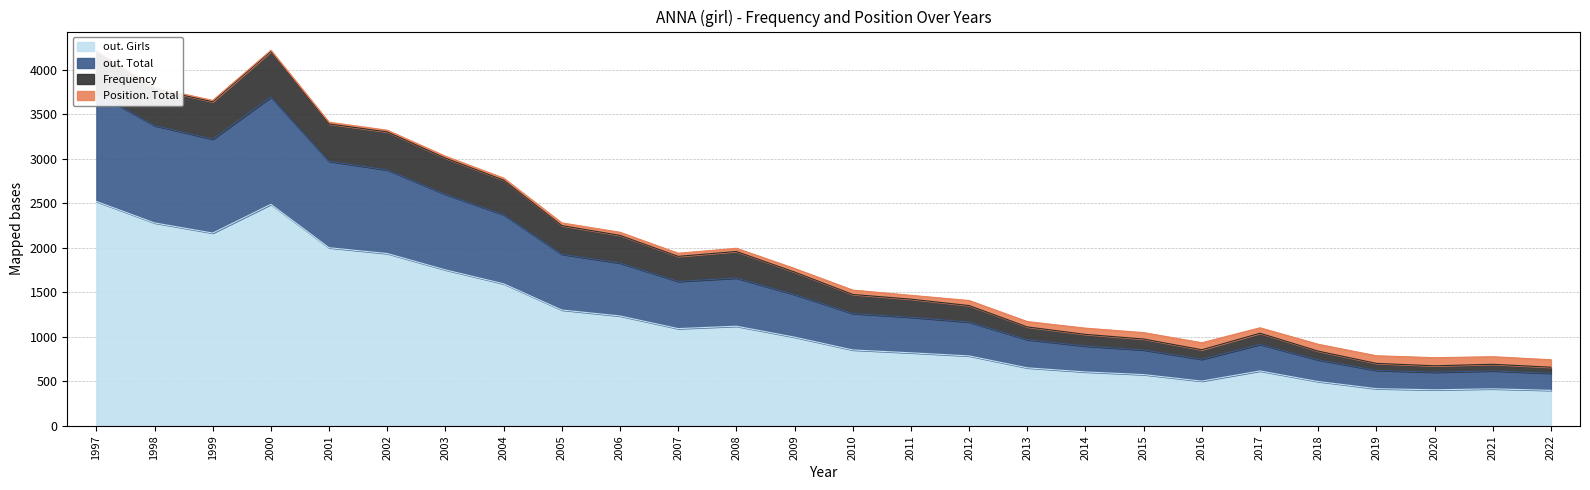

True or false: out. Girls and out. Total intersect in this chart.

False